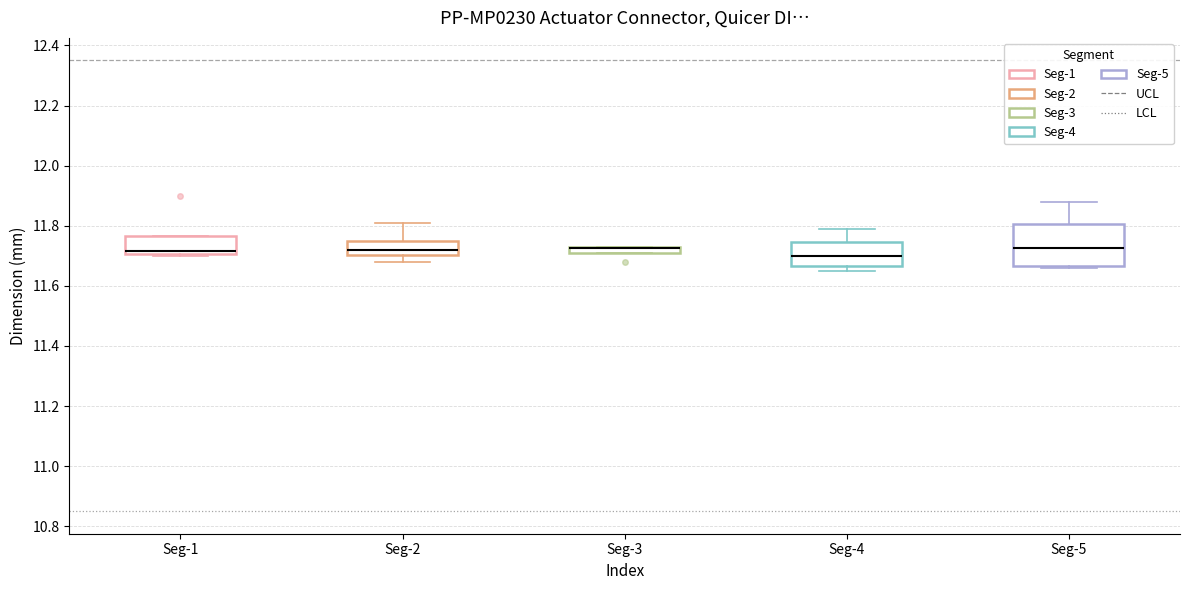

Comparing the boxes themselves (not the whiskers), which one is the tallest?

Seg-5